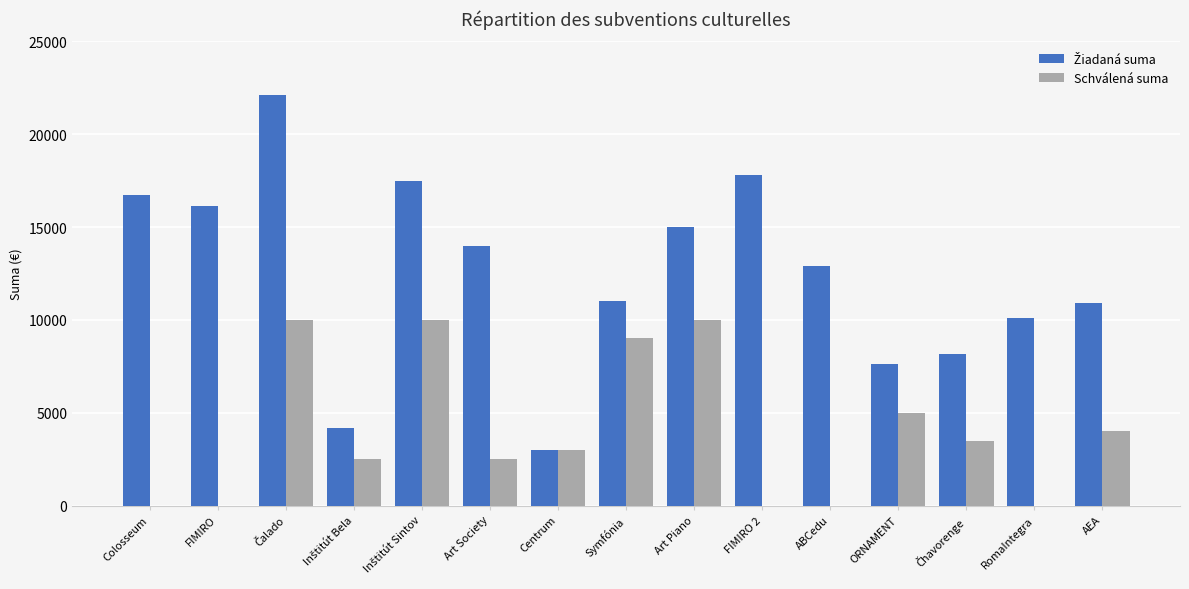

Is it true that Schválená suma equals 0 at FIMIRO 2?

True